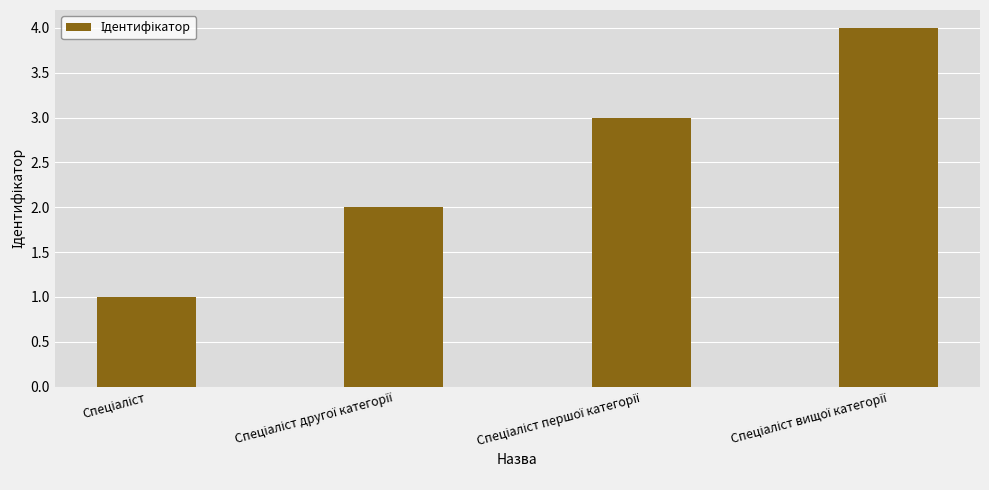

What is the greatest value displayed?

4